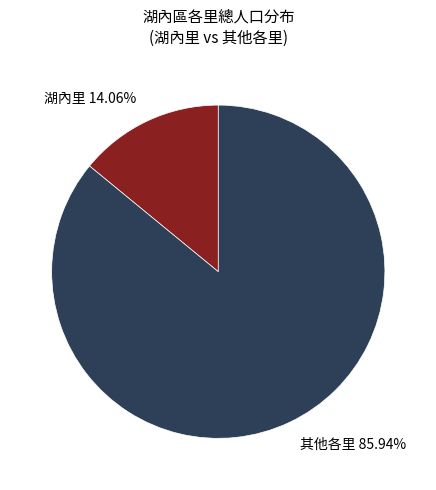

To the nearest percent, what is the average slice percentage?

50%